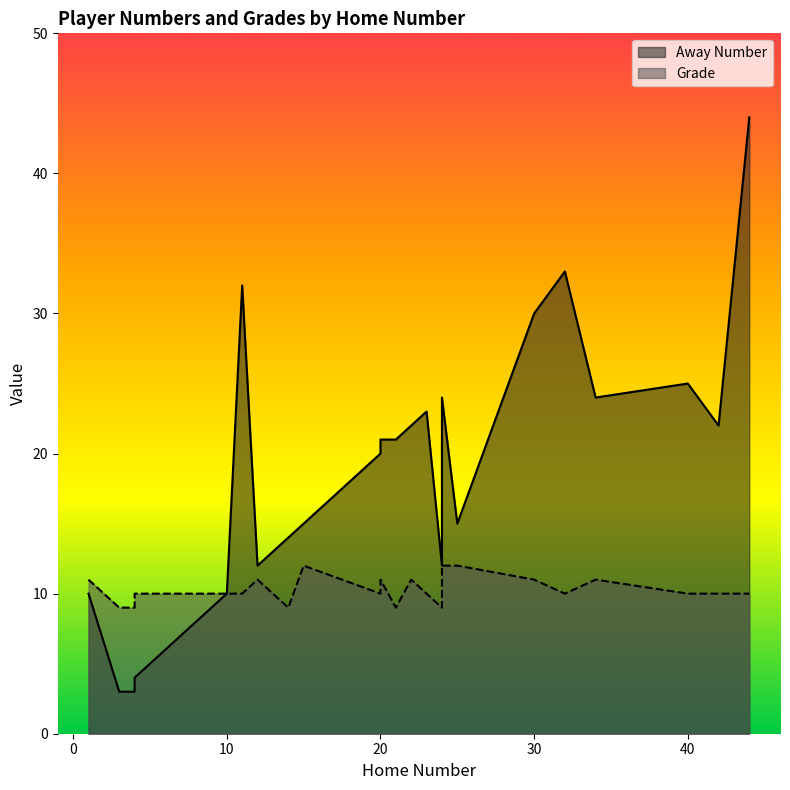

Where does the Grade series first go above 10?

1